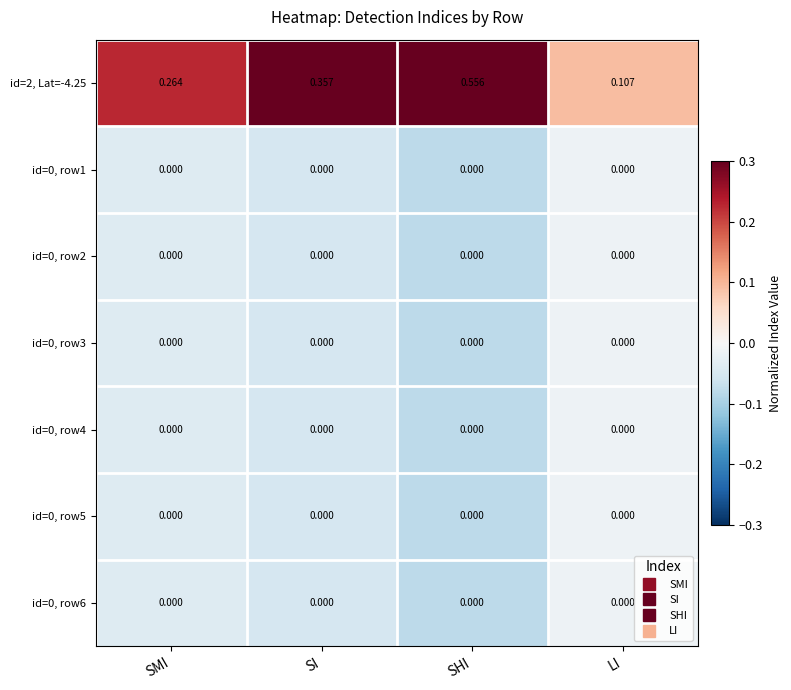

At which category is the sum across all series the highest?

SHI